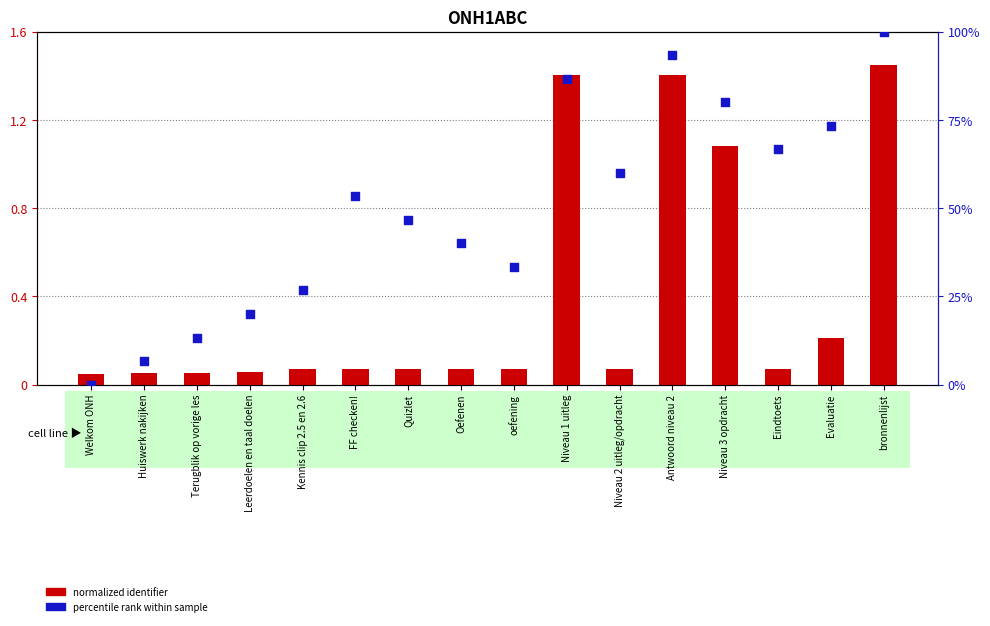

What are all the series names shown in the legend?

normalized identifier, percentile rank